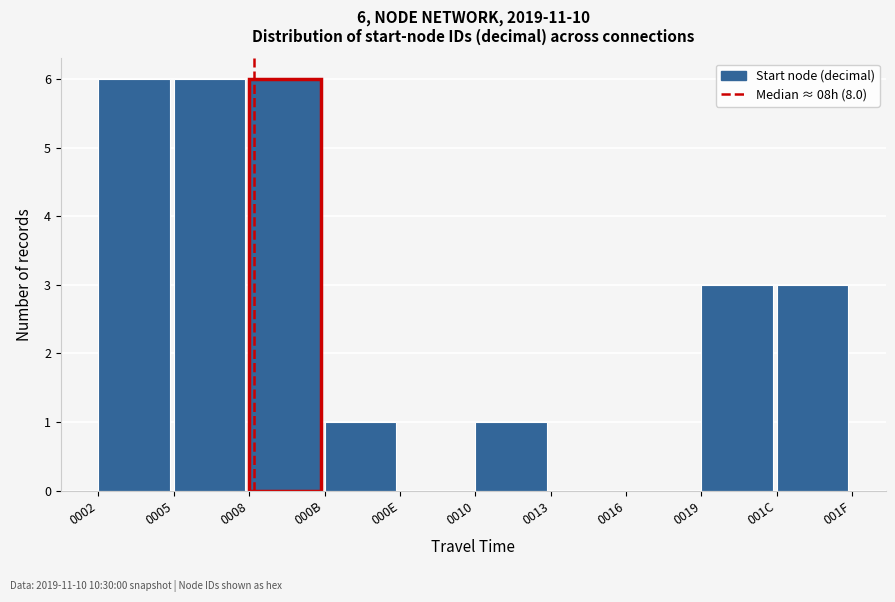

Reading right to left, what are all the values shown in this chart?

001C=3	0019=3	0016=0	0013=0	0010=1	000E=0	000B=1	0008=6	0005=6	0002=6